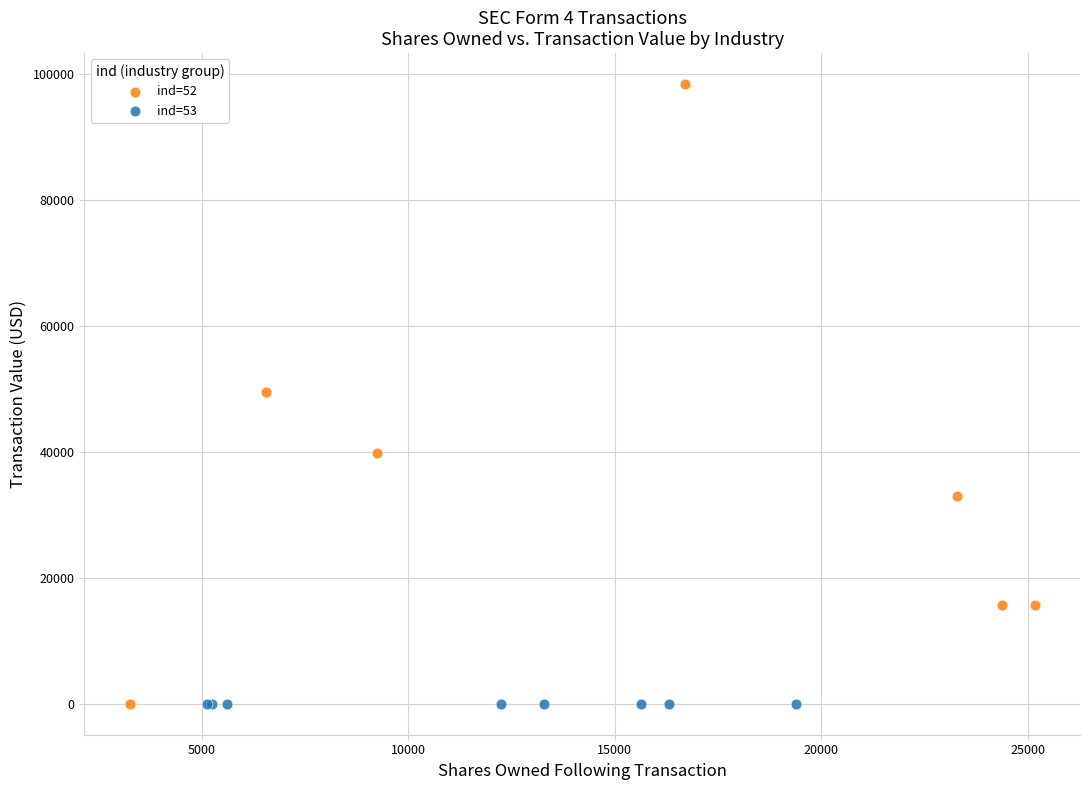

Which series reaches the maximum Y coordinate?

ind=52